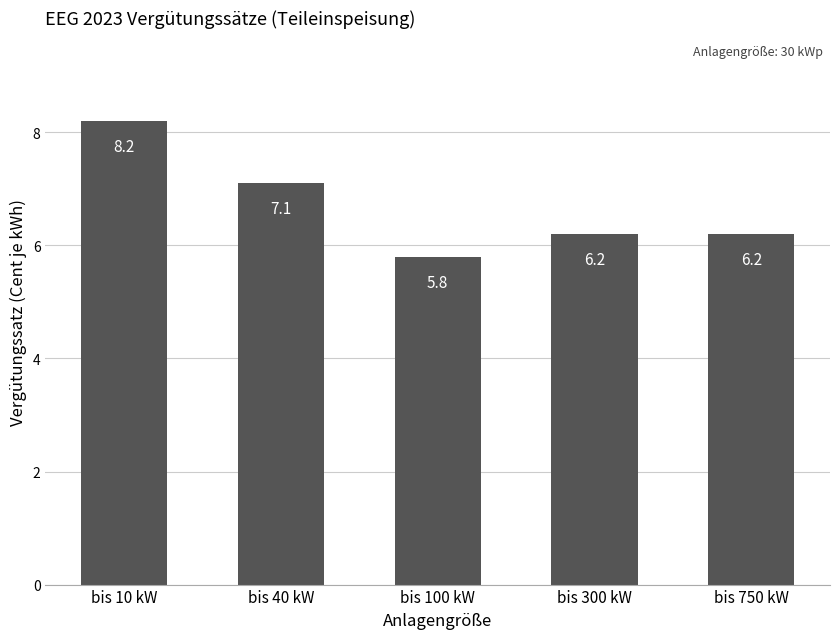

What is the difference between the second highest and second lowest values?

0.9